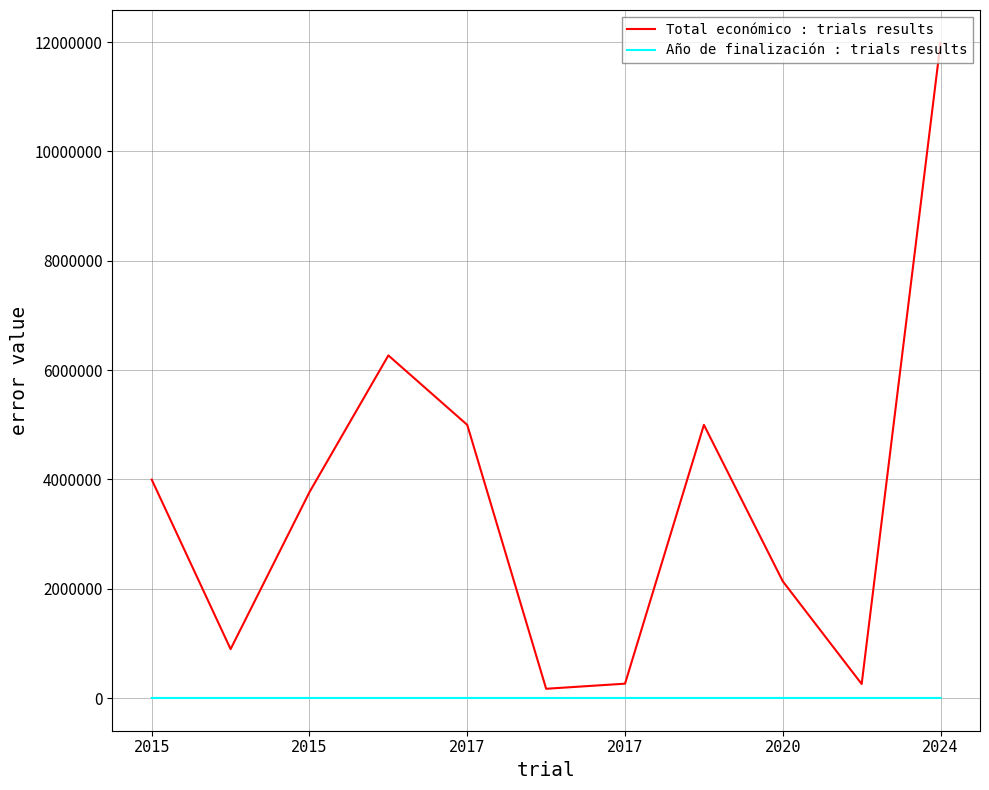

Which series has the largest total across all categories?

Total económico : trials results